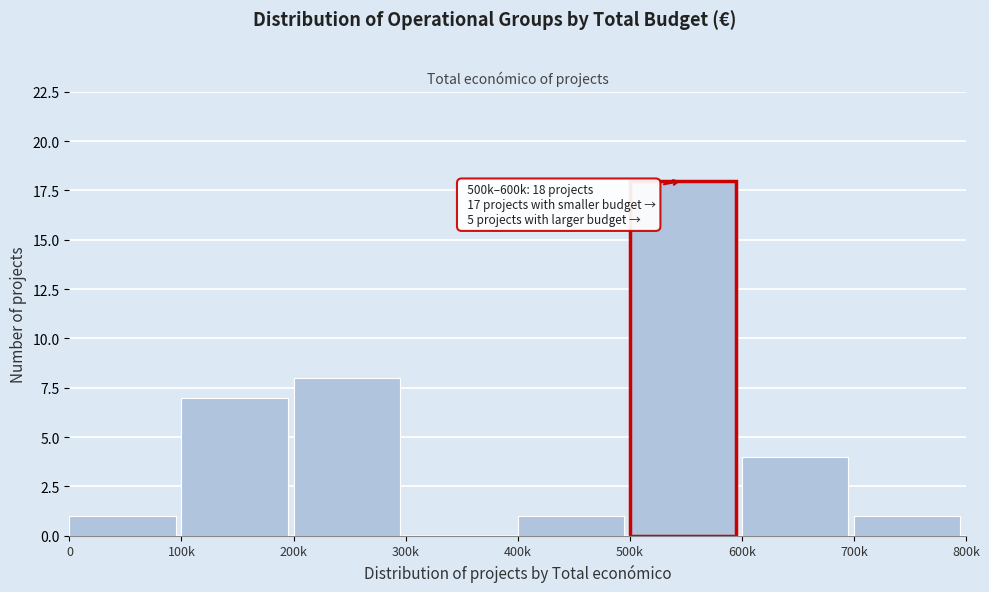

Reading left to right, what are all the values shown in this chart?

0=1	100k=7	200k=8	300k=0	400k=1	500k=18	600k=4	700k=1